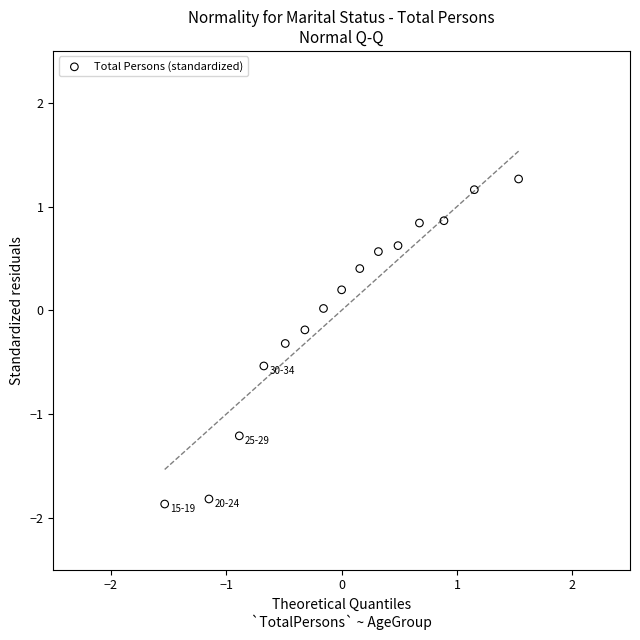

What is the range of X values (max minus min)?

3.1